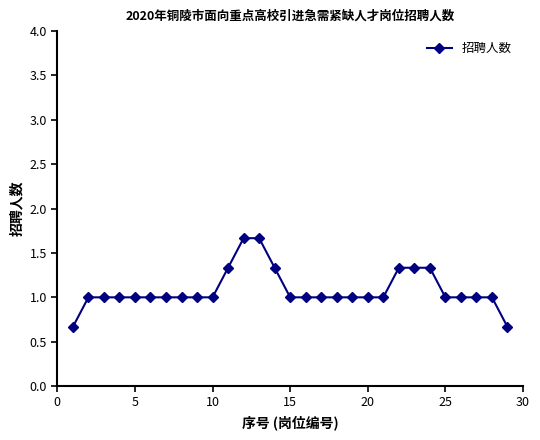

What is the greatest value displayed?

1.7